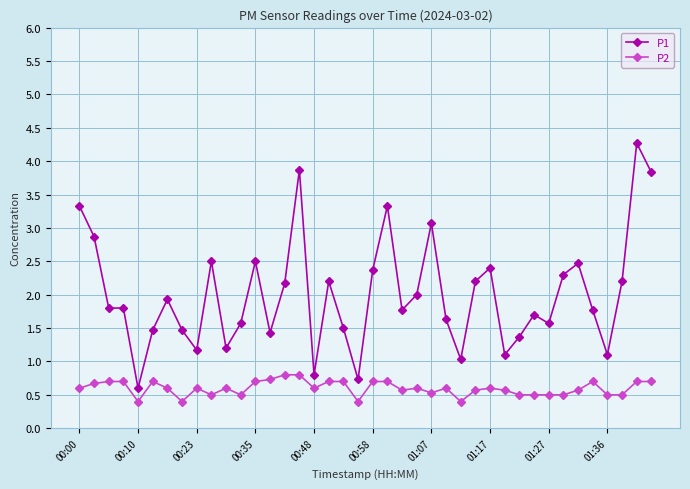

List the series in order of their peak value, highest first.

P1, P2